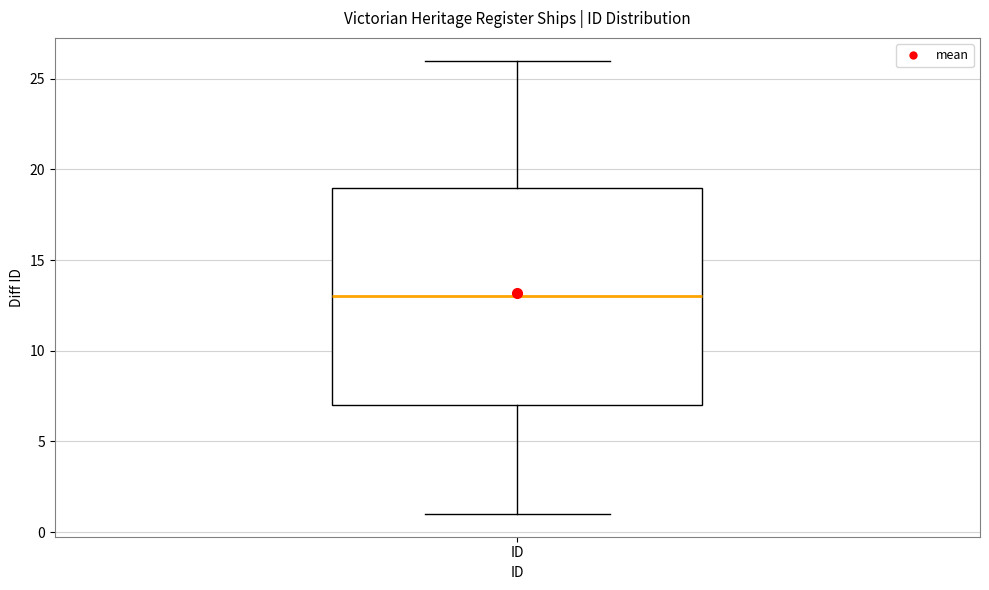

Transcribe this box plot: give where the median line is, the range the box spans, and where the two whiskers end, as read against the y-axis. The values are not printed on the chart, so give them approximately, as read against the axis.

median 13, box 7 to 19, whiskers 1 to 26